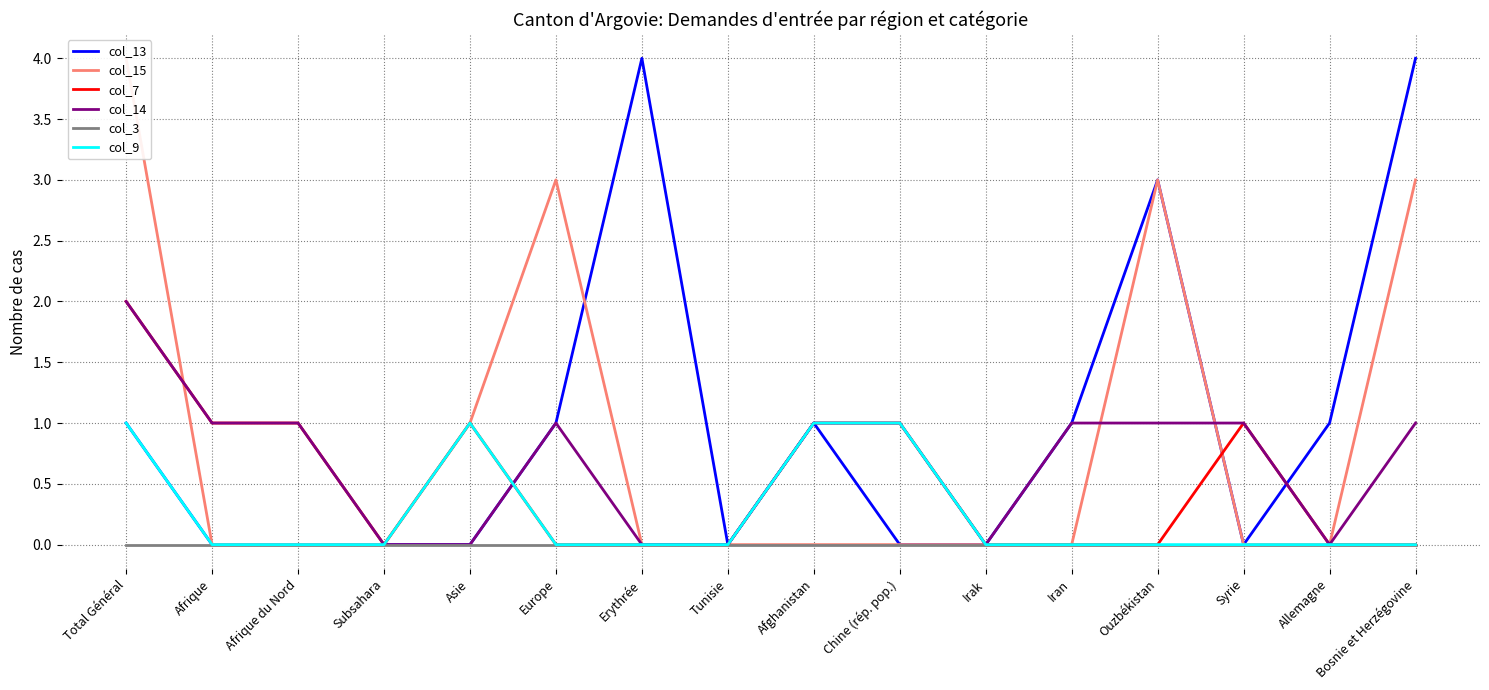

How many col_7 values are between 0 and 1?

15